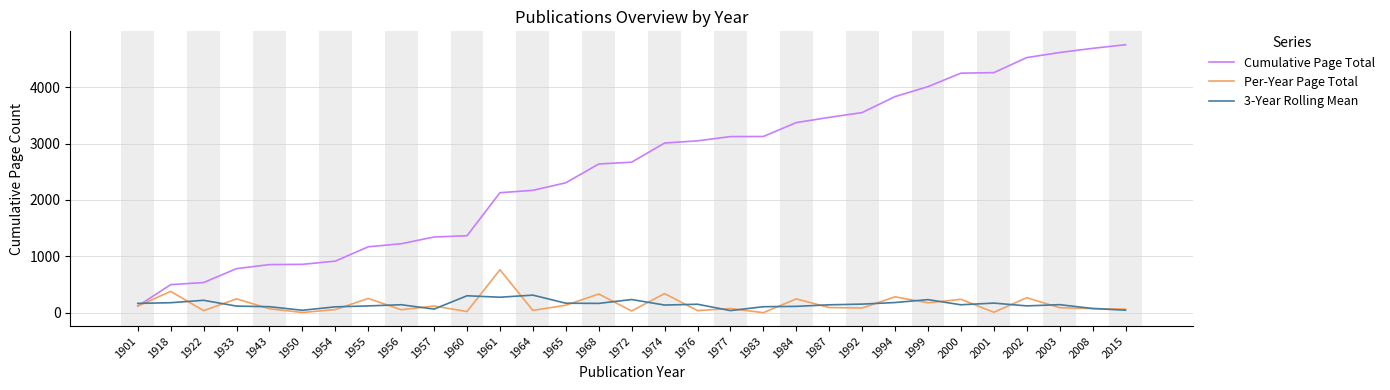

What is the sum of the 3-Year Rolling Mean values at 1956 and 1954?

248.0